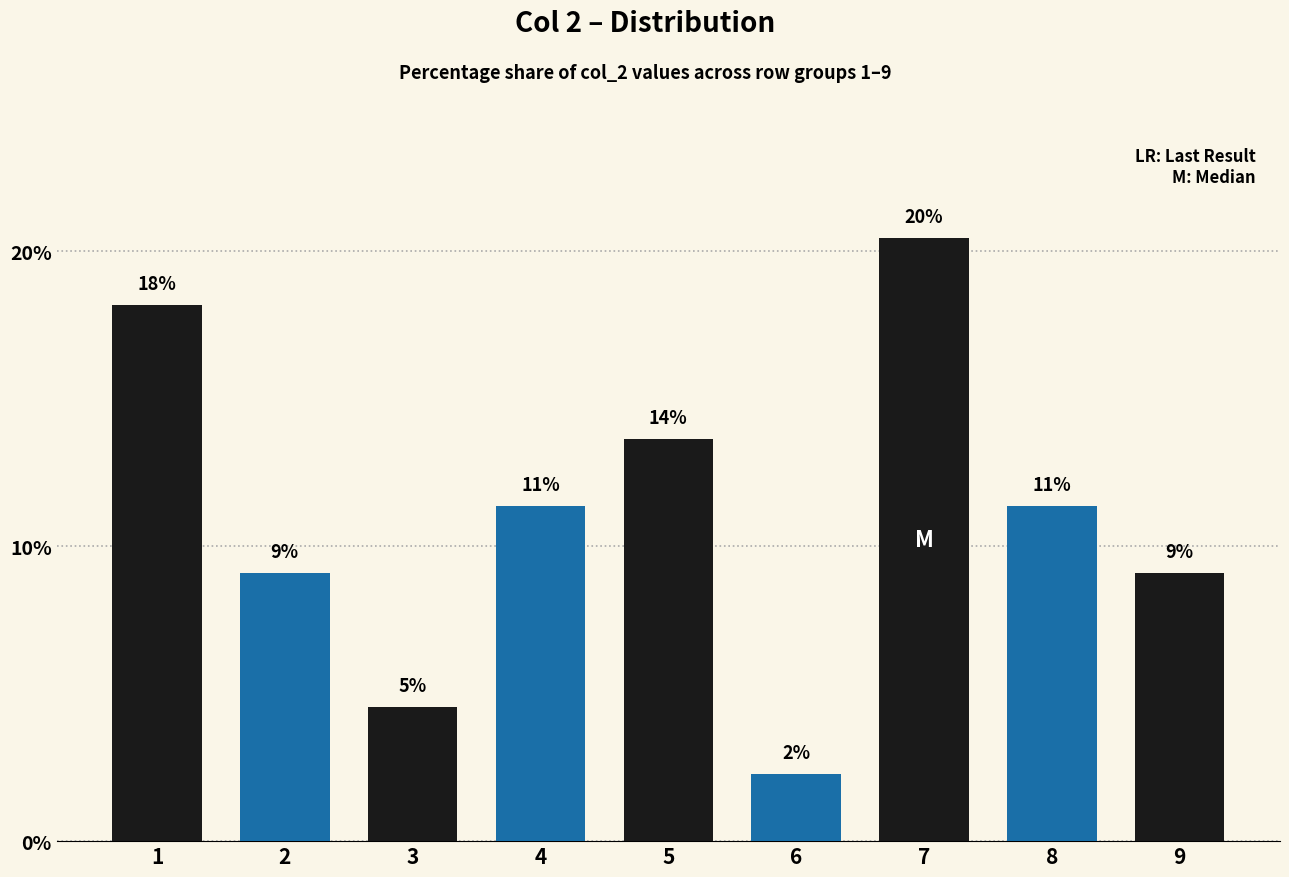

How many bars are there in total?

9